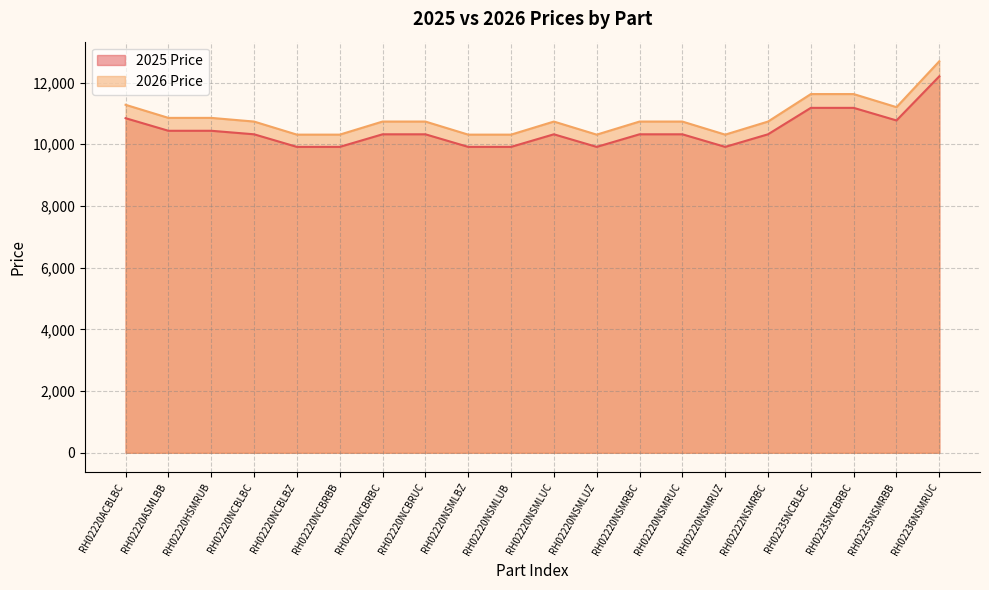

Between RH02235NCBLBC and RH02235NSMRBB, which series saw the biggest shift?

2026 Price